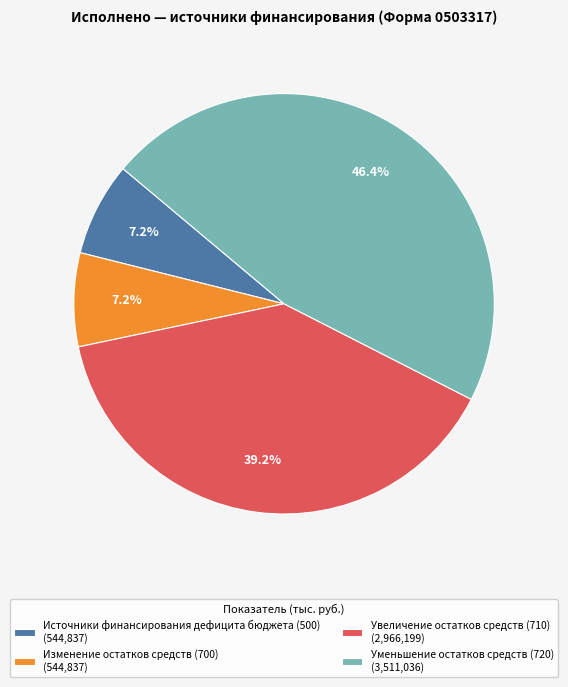

Approximately how many times larger is the value at Увеличение остатков средств (710) (2,966,199) compared to Изменение остатков средств (700) (544,837)?

5.4